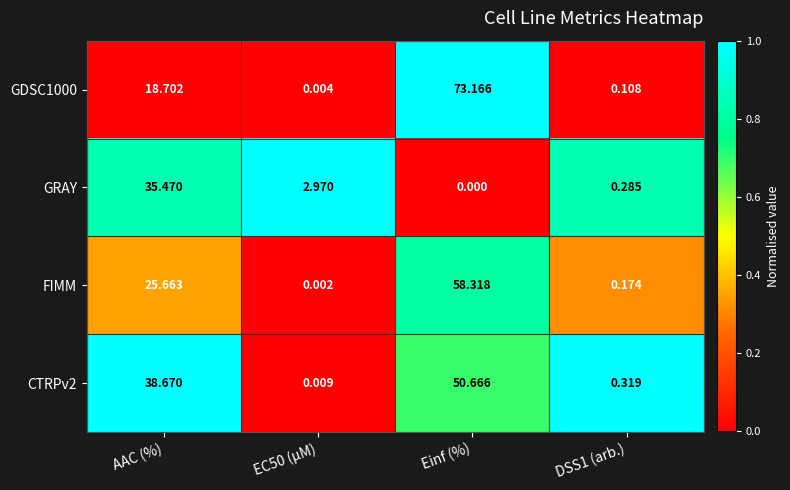

Which series has the widest spread of values?

GDSC1000